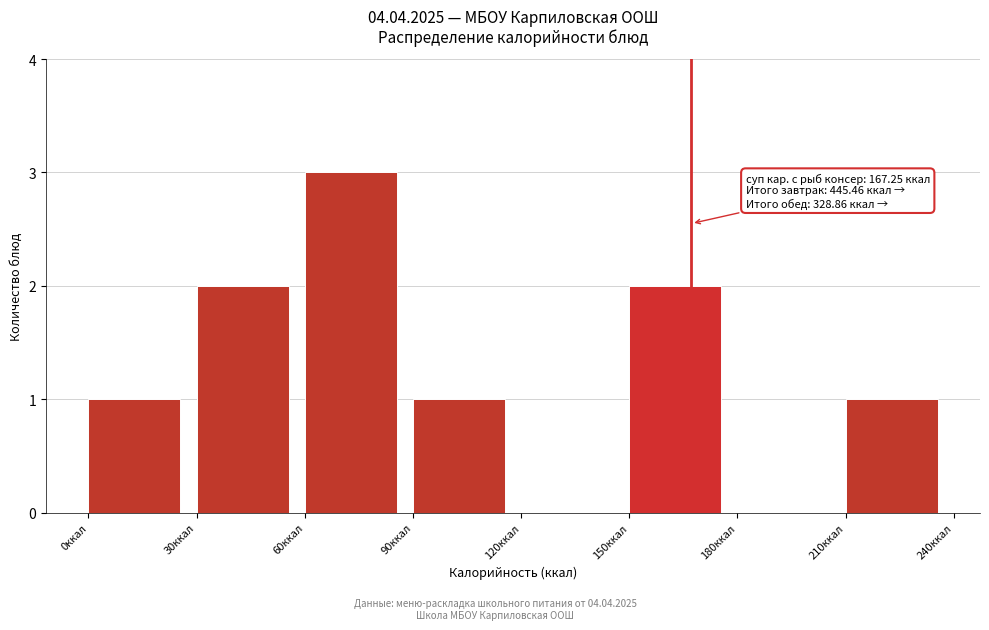

Over which range of the x-axis is the bar tallest?

60 to 90